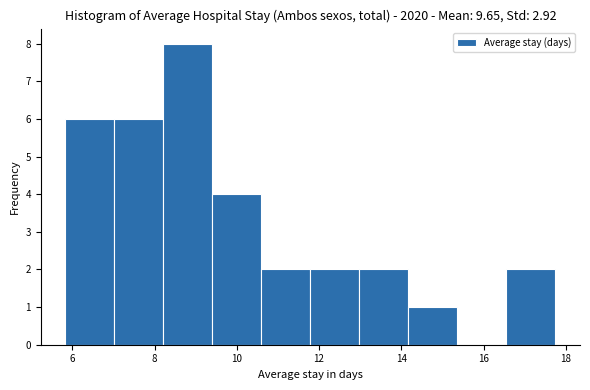

Reading left to right, transcribe this chart: for each bar, give the range it covers on the x-axis and its height. Neither the bar edges nor the heights are printed on the chart, so give them approximately, as read against the axes.

5.8 to 7.0: 6
7.0 to 8.2: 6
8.2 to 9.4: 8
9.4 to 10.6: 4
10.6 to 11.8: 2
11.8 to 13.0: 2
13.0 to 14.2: 2
14.2 to 15.4: 1
15.4 to 16.6: 0
16.6 to 17.8: 2